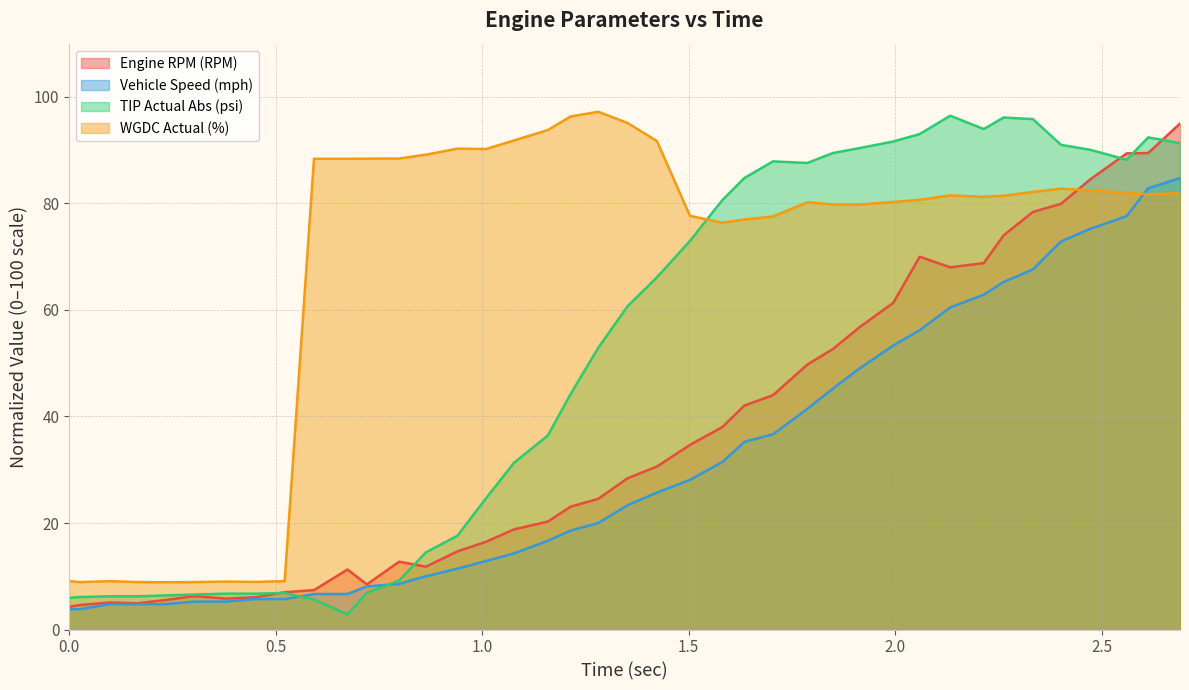

How many lines are shown in the chart?

4